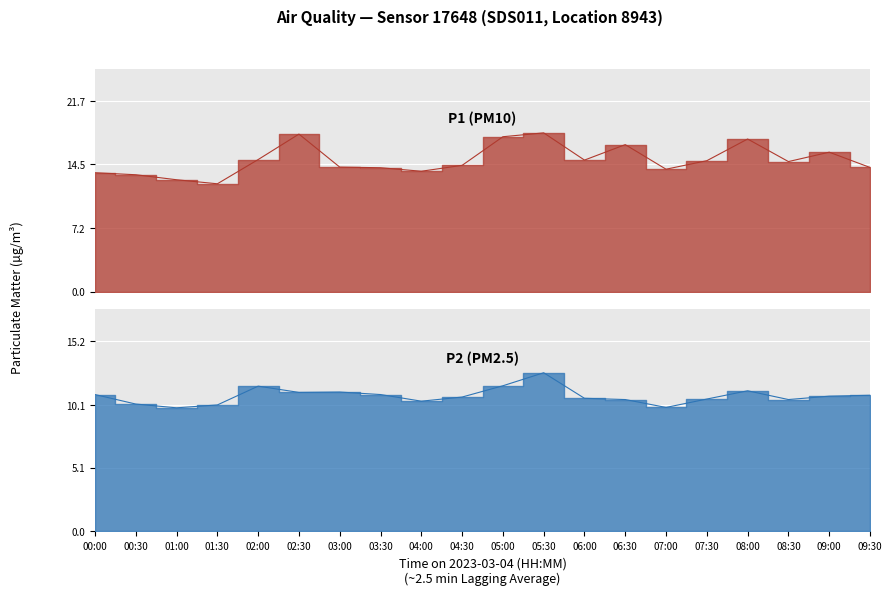

True or false: P2 and P1 intersect in this chart.

False